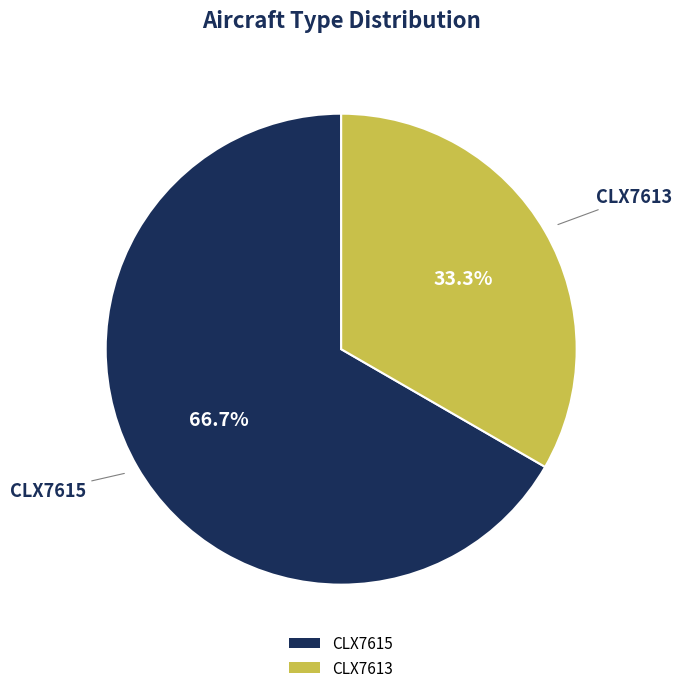

To the nearest percent, what is the difference between the CLX7615 and CLX7613 slice percentages?

33%